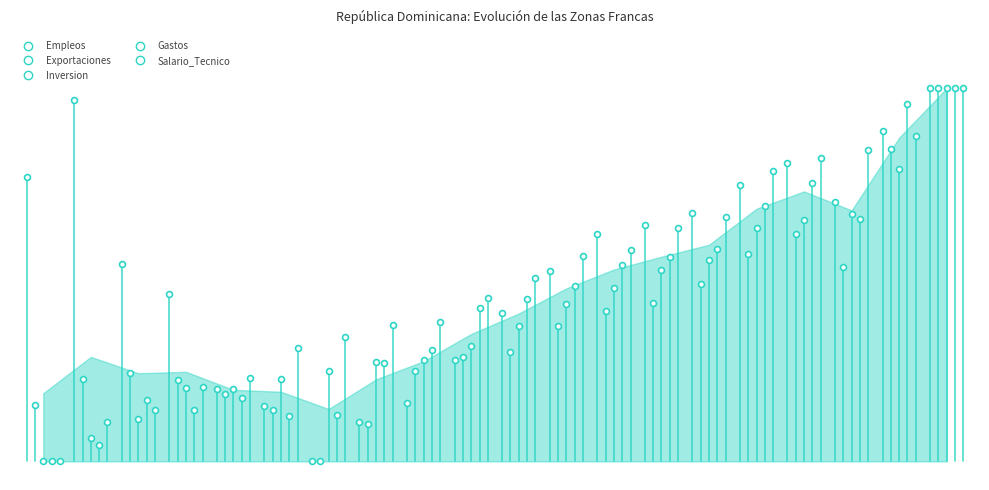

Which series contains the lowest Y value?

Empleos